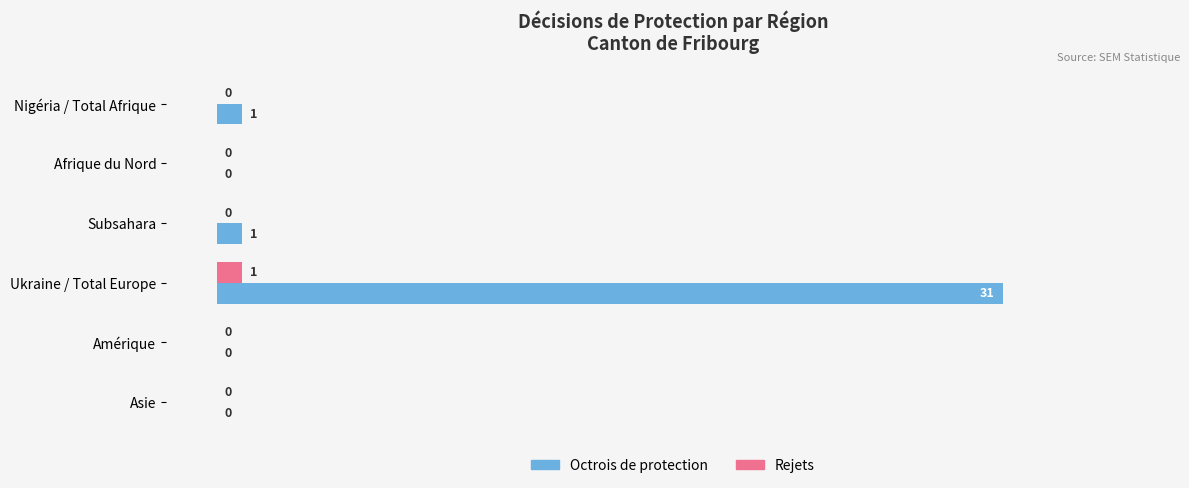

The value of Octrois de protection at Asie is 10. True or false?

False